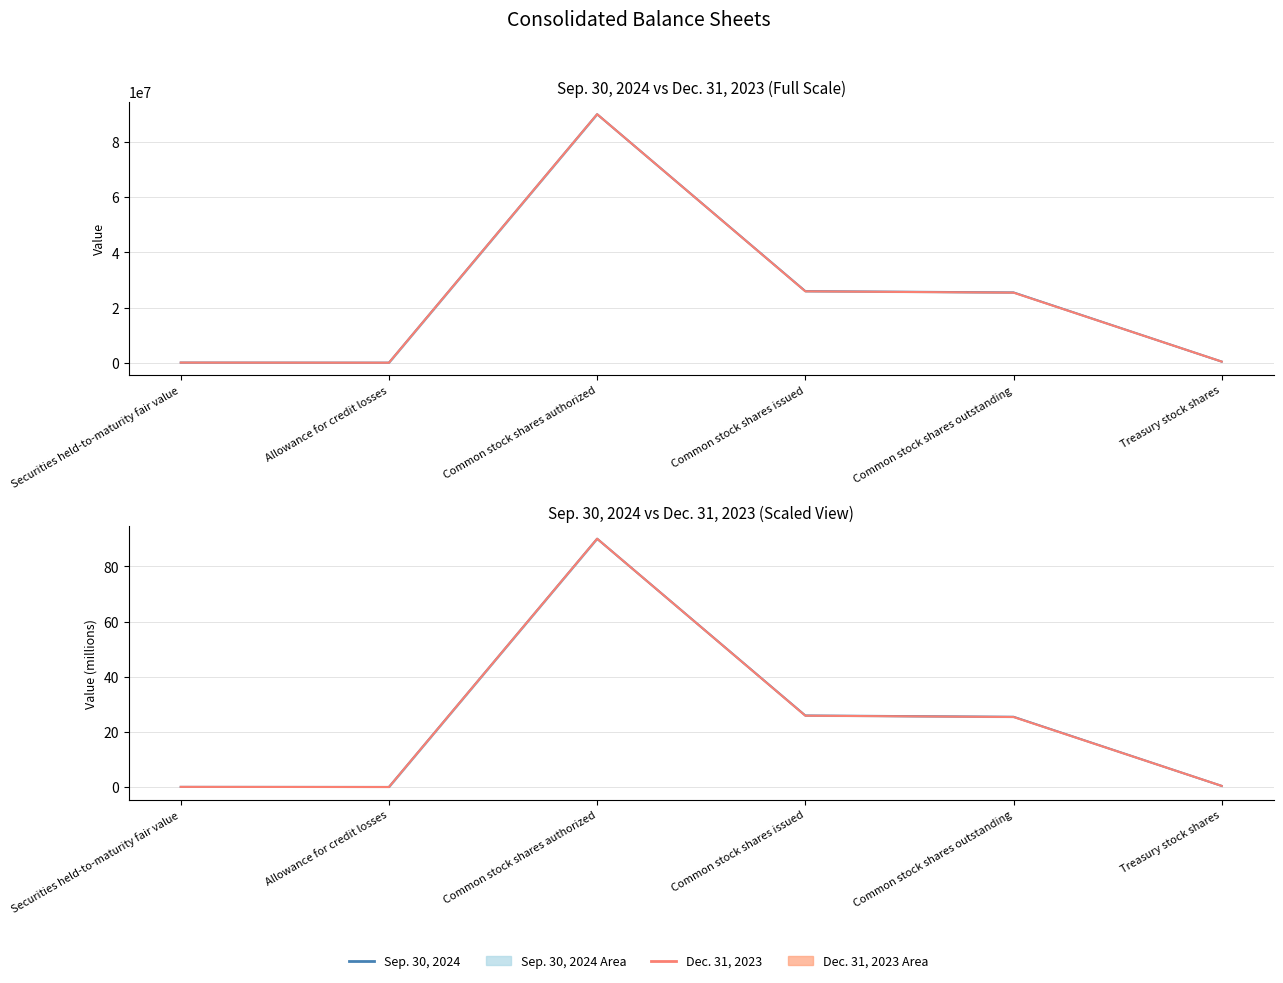

List the series in order of their peak value, lowest first.

Sep. 30, 2024, Dec. 31, 2023